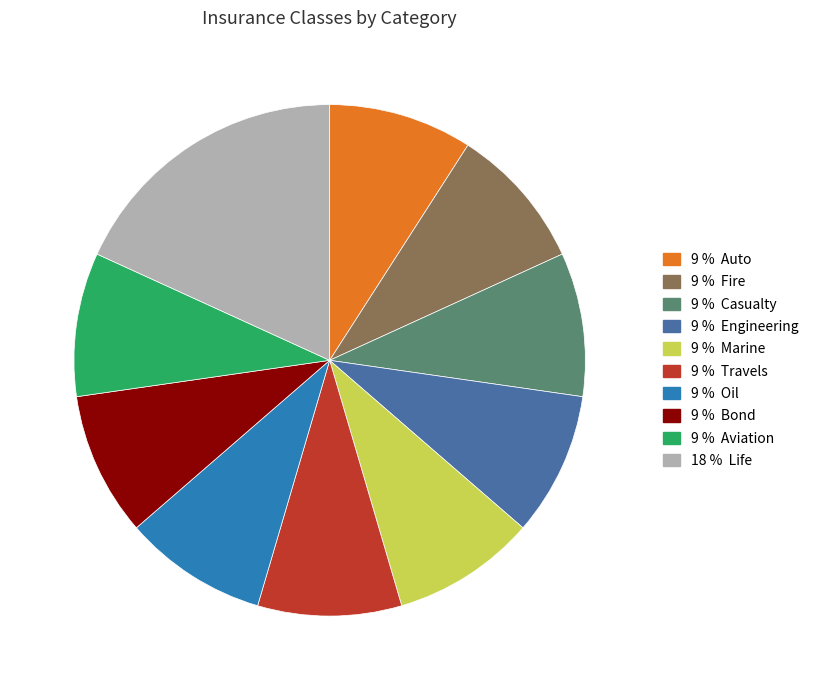

Is there a majority slice in this chart?

No